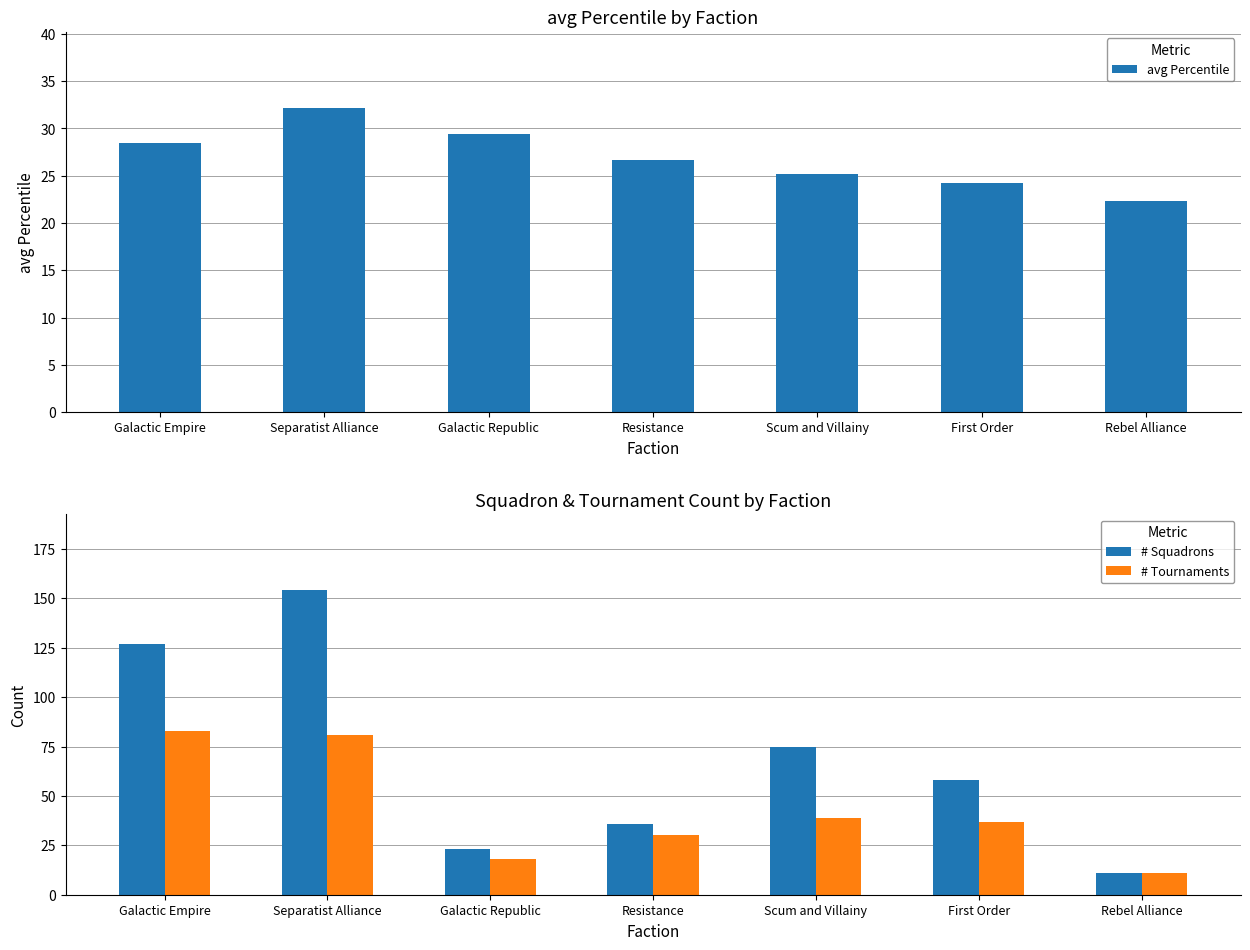

At which label does # Squadrons first exceed 58?

Galactic Empire